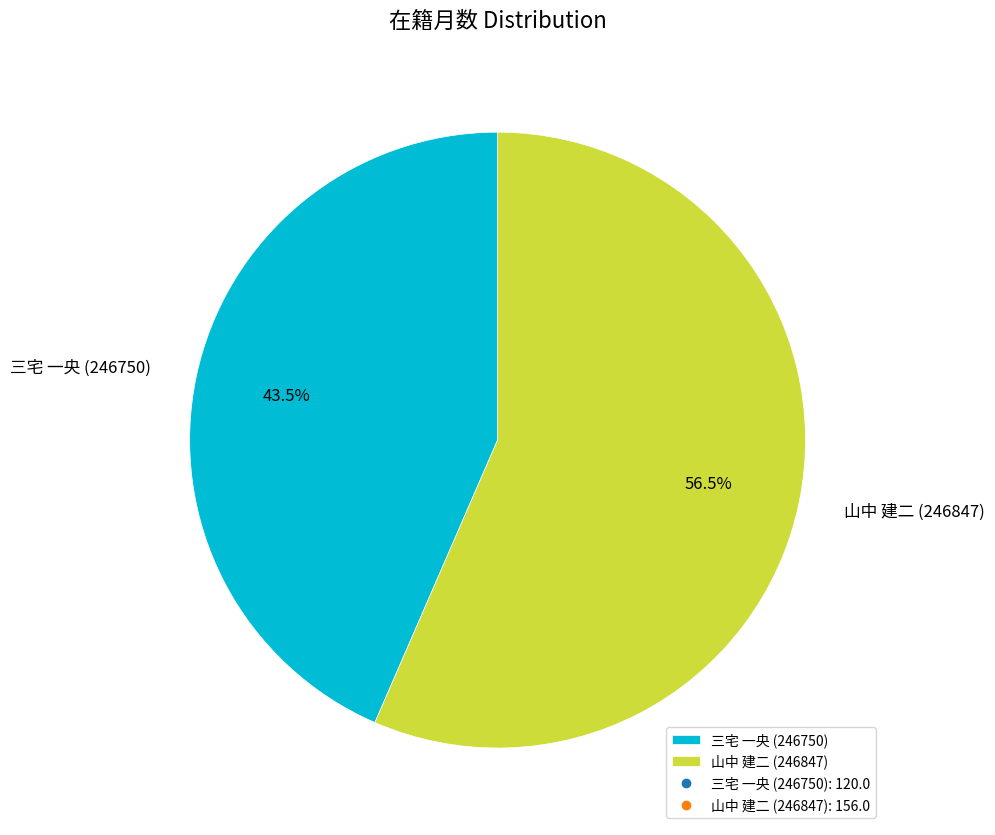

Which slice is the largest?

山中 建二 (246847)